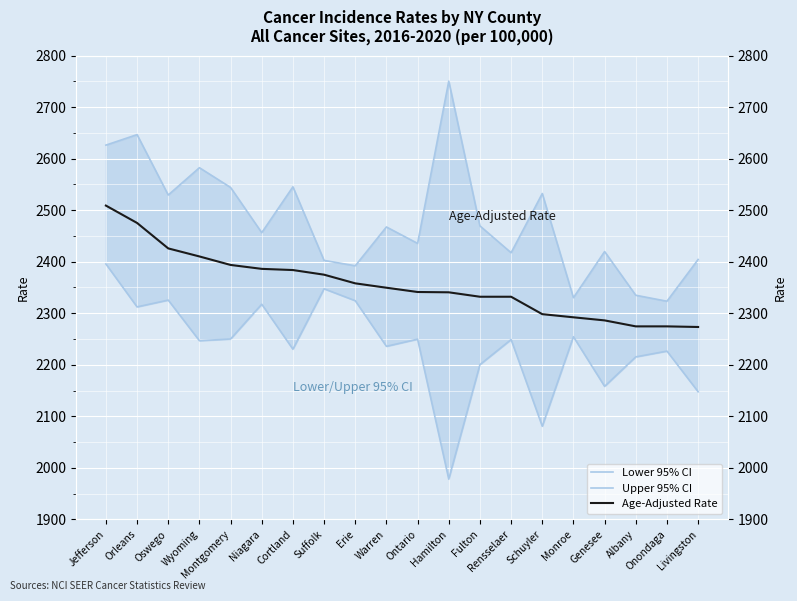

The Age-Adjusted Rate series shows 649.4 at Ontario. True or false?

False